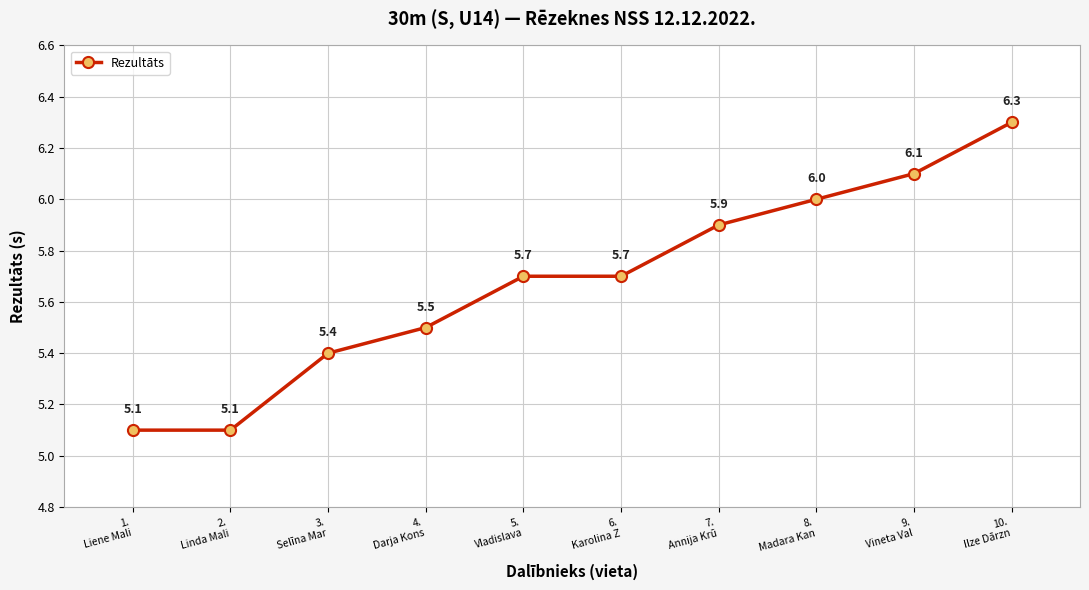

True or false: the data shows 5.5 at 4.
Darja Kons.

True